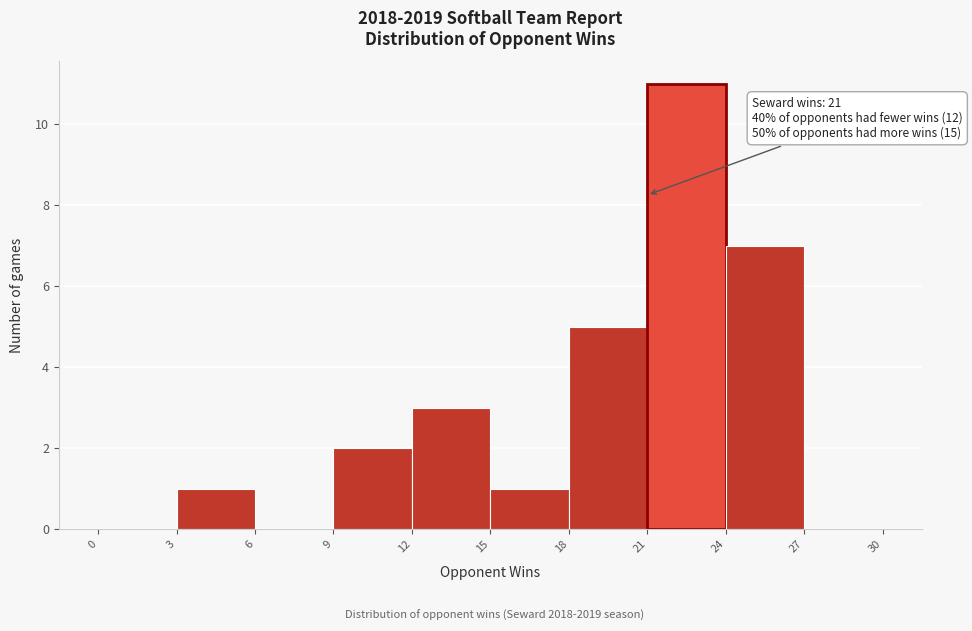

Which range on the x-axis has the tallest bar?

21 to 24